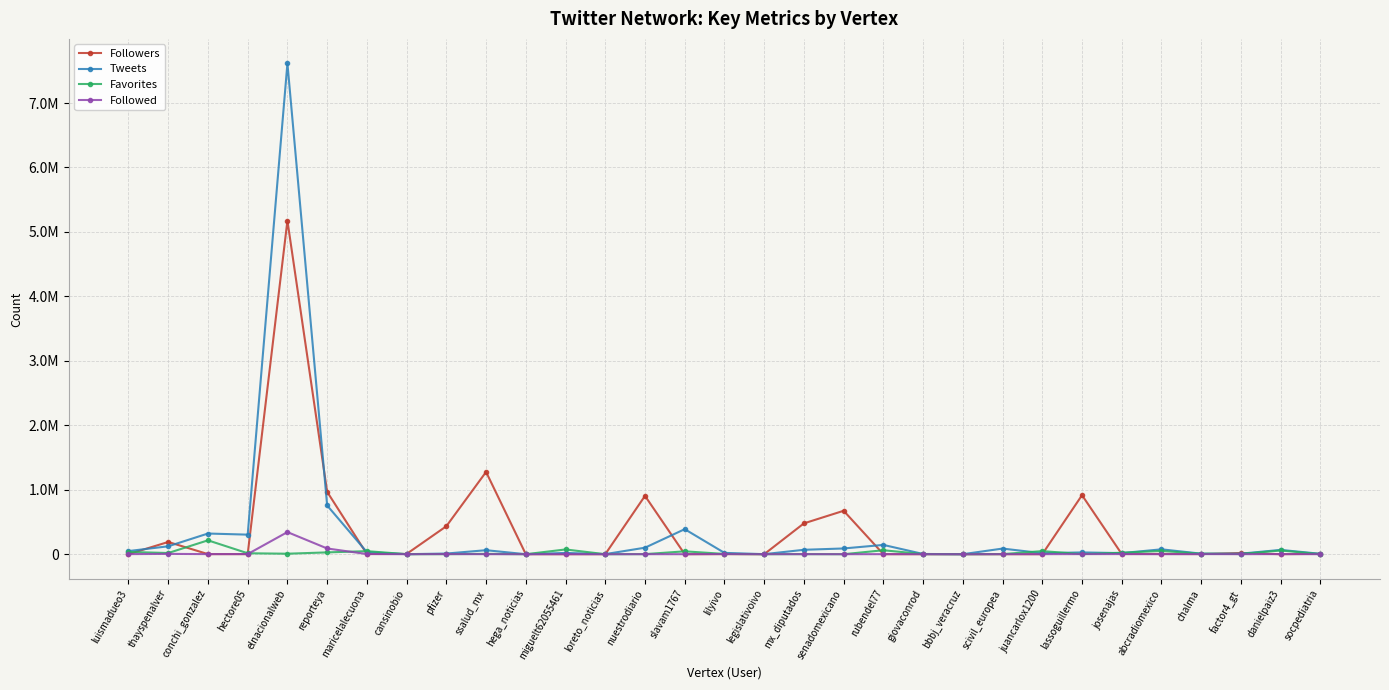

Between which two adjacent categories do Followed and Tweets first intersect?

ssalud_mx and hega_noticias